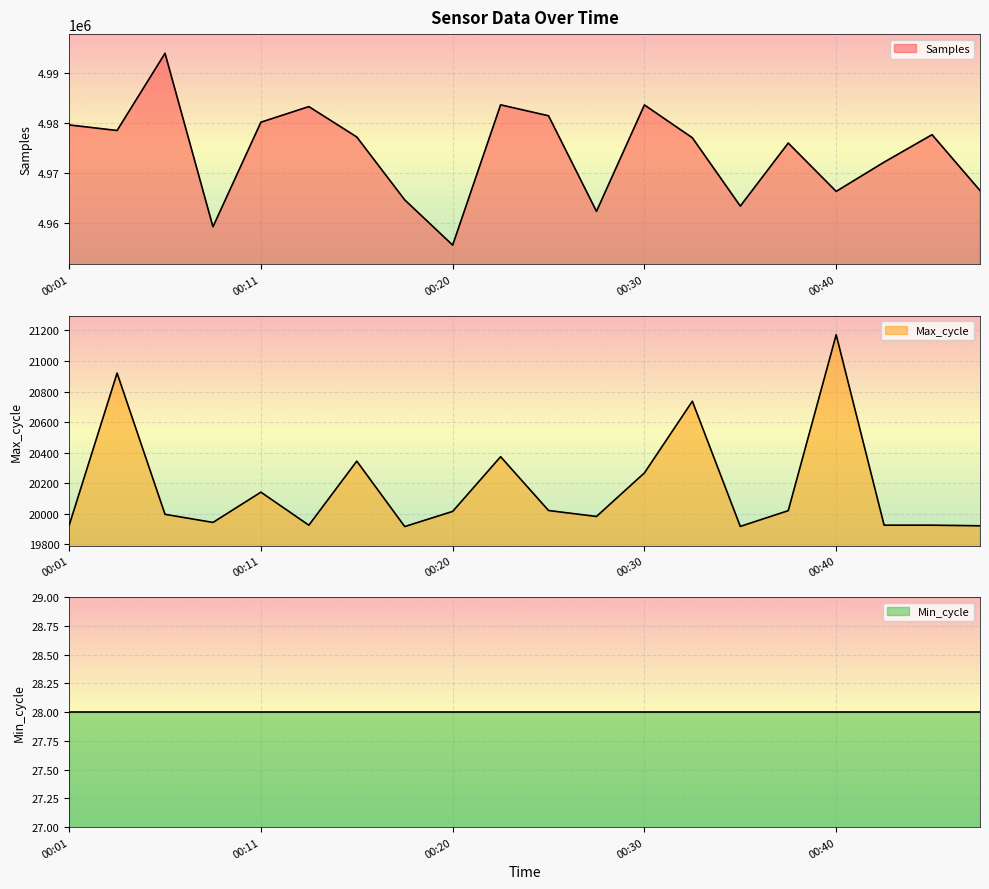

What is the value of the Samples point at the 20th from the left?

4966415